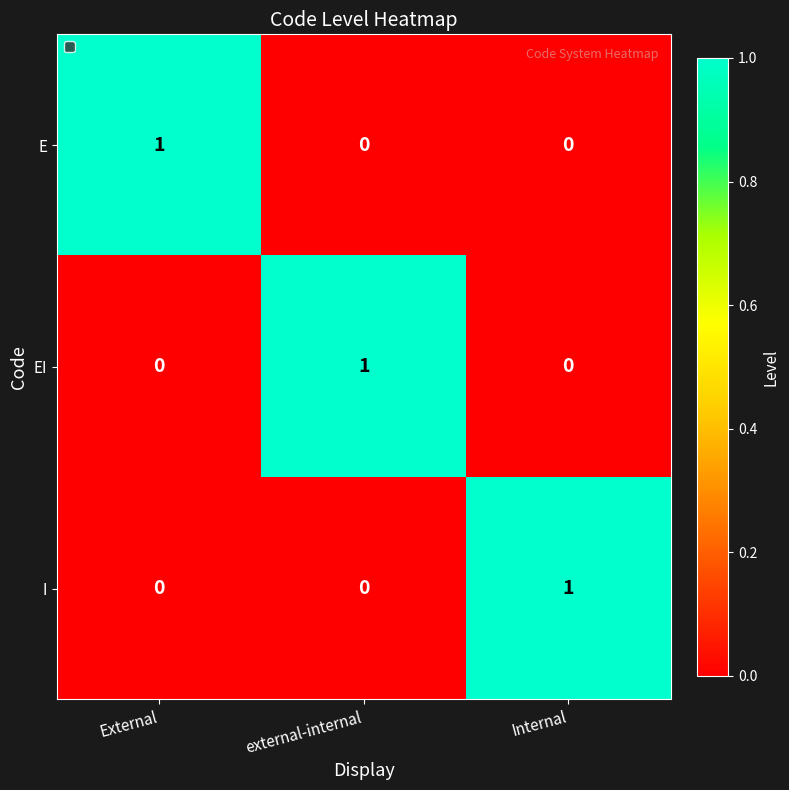

What is the spread (max minus min) of values at External?

1